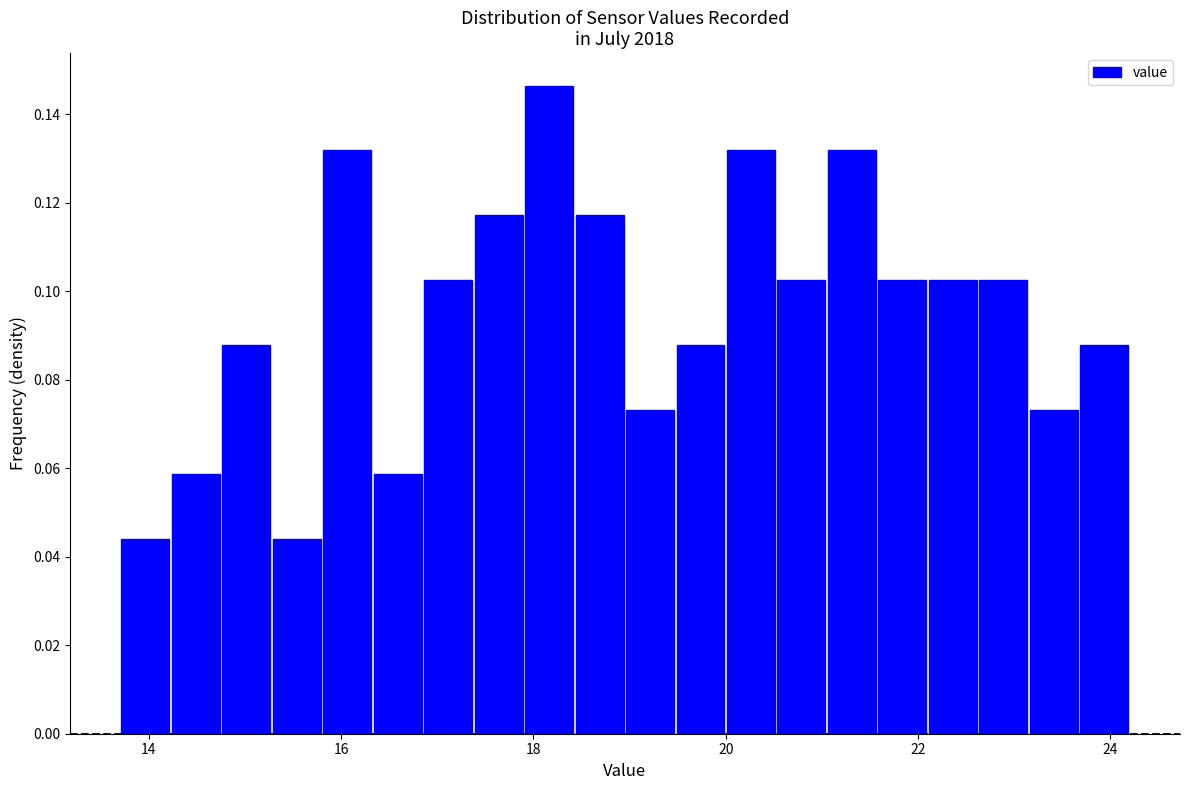

Read against the x-axis, roughly where is the centre of the tallest bar?

18.2